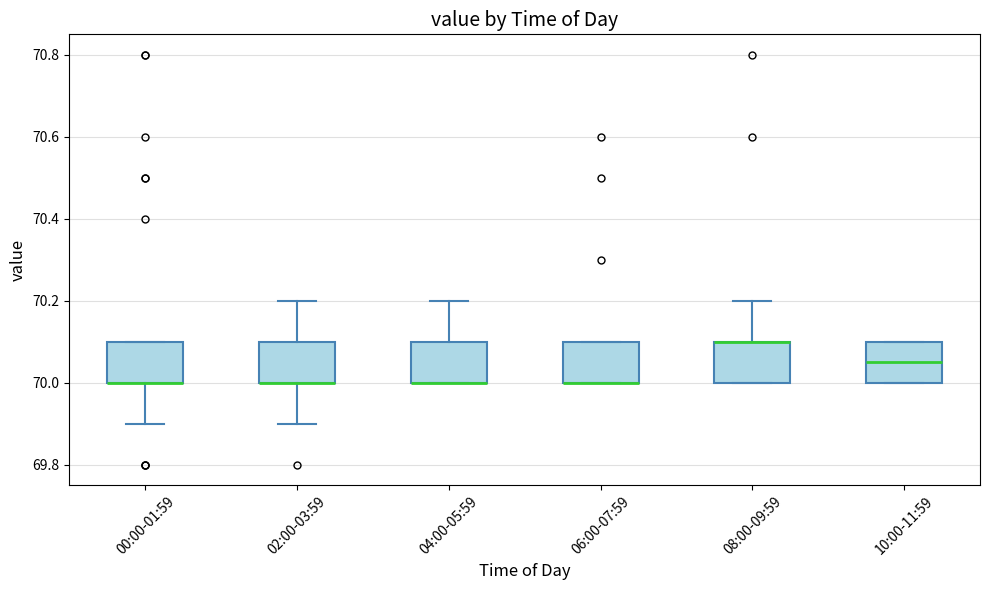

Reading left to right, transcribe this box plot: for each box, give where its median line is, the range the box spans, and where its two whiskers end, as read against the y-axis. The values are not printed on the chart, so give them approximately, as read against the axis.

00:00-01:59: median 70.00 (drawn on the box's lower edge), box 70.00 to 70.10, whiskers 69.90 to 70.10
02:00-03:59: median 70.00 (drawn on the box's lower edge), box 70.00 to 70.10, whiskers 69.90 to 70.20
04:00-05:59: median 70.00 (drawn on the box's lower edge), box 70.00 to 70.10, whiskers 70.00 to 70.20
06:00-07:59: median 70.00 (drawn on the box's lower edge), box 70.00 to 70.10, whiskers 70.00 to 70.10
08:00-09:59: median 70.10 (drawn on the box's upper edge), box 70.00 to 70.10, whiskers 70.00 to 70.20
10:00-11:59: median 70.06, box 70.00 to 70.10, whiskers 70.00 to 70.10